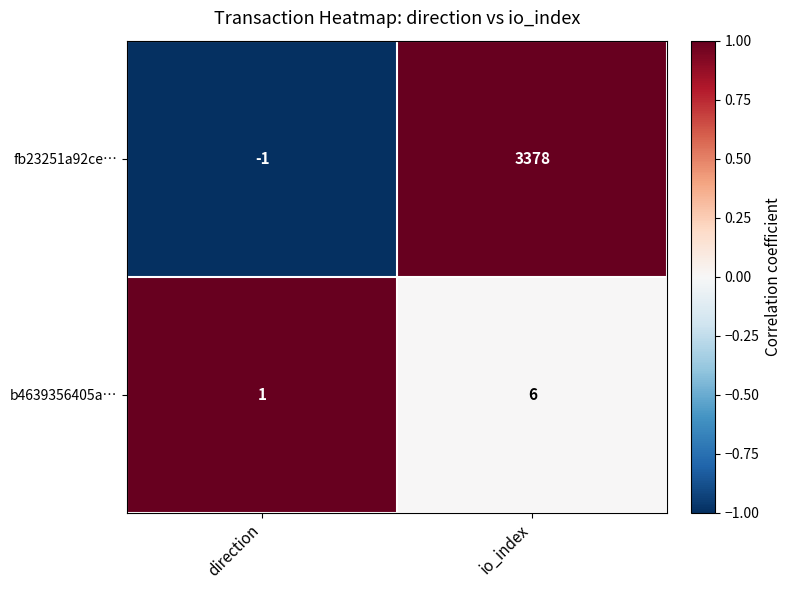

Which series has the largest range (max minus min)?

fb23251a92ce…